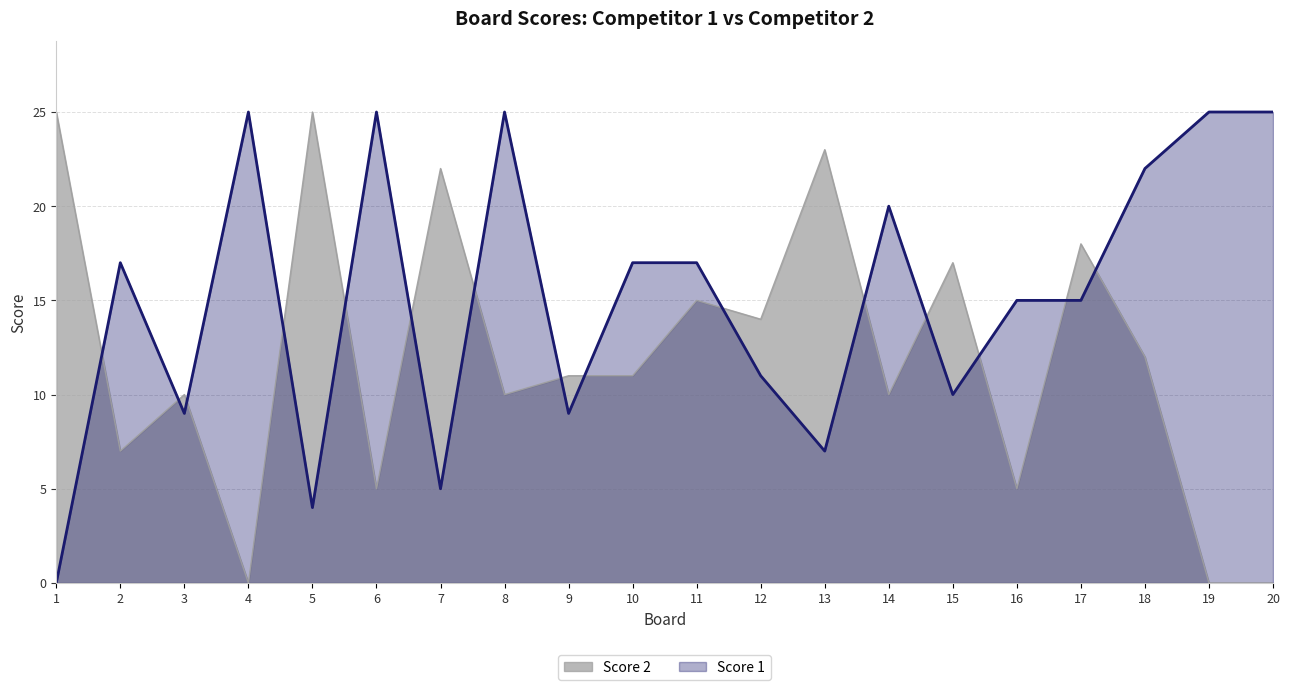

How many values in Score 2 are above zero?

17